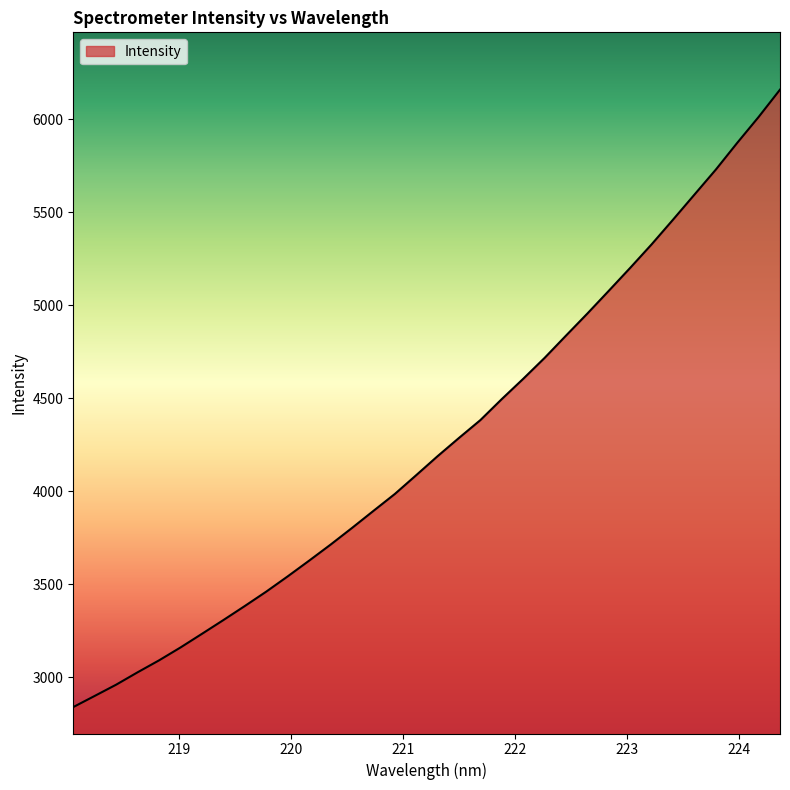

What is the maximum value shown in the chart?

6157.9